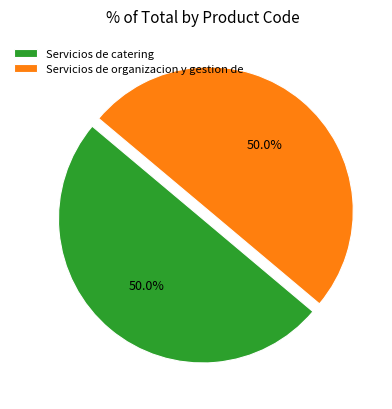

What is the ratio of the value at Servicios de catering to the value at Servicios de organizacion y gestion de?

1.0